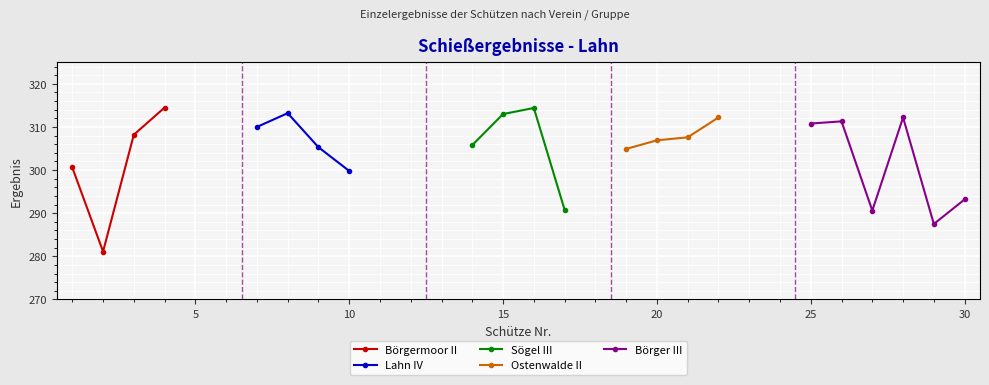

The Ostenwalde II series shows 444.5 at 18. True or false?

False